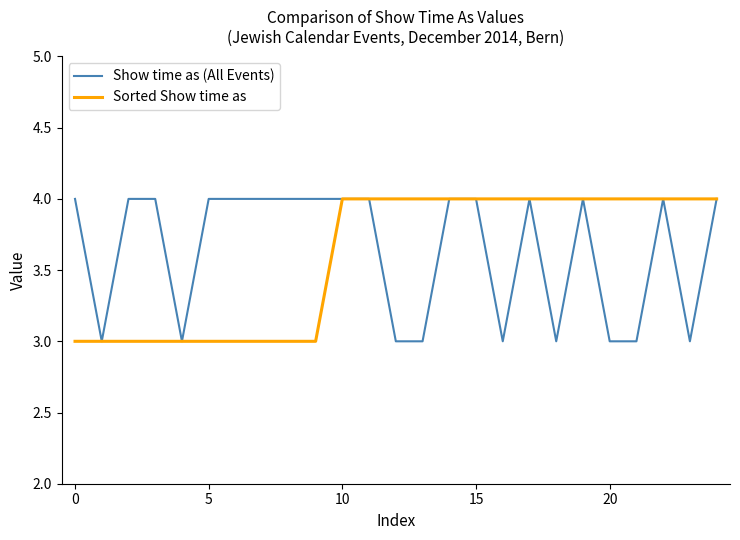

How many Sorted Show time as values are between 3 and 4?

25